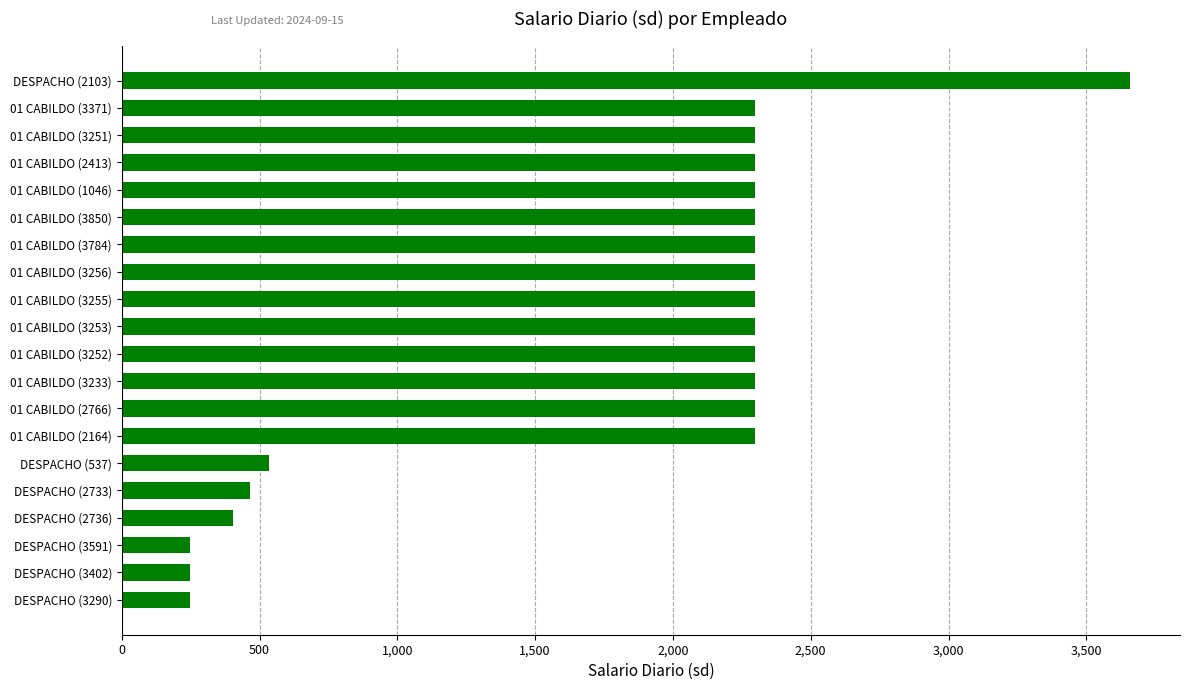

The chart shows a value of 3628.5 at 01 CABILDO (3252). True or false?

False